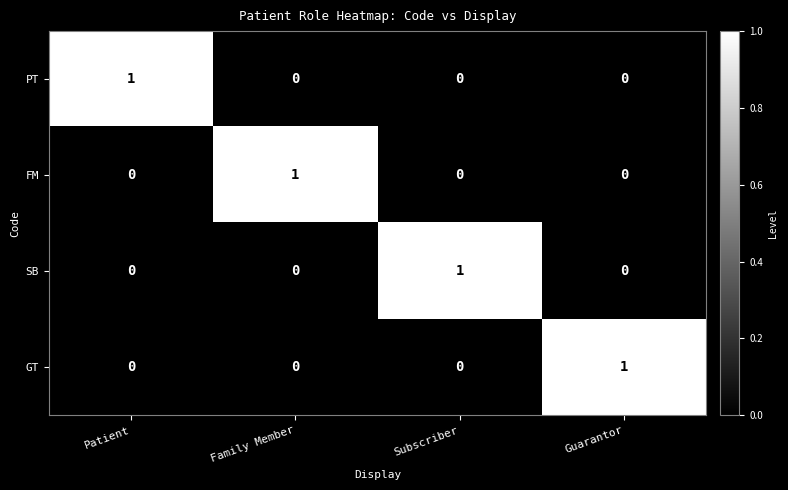

Reading right to left, transcribe all the data shown in this chart.

PT: 0	0	0	1
FM: 0	0	1	0
SB: 0	1	0	0
GT: 1	0	0	0